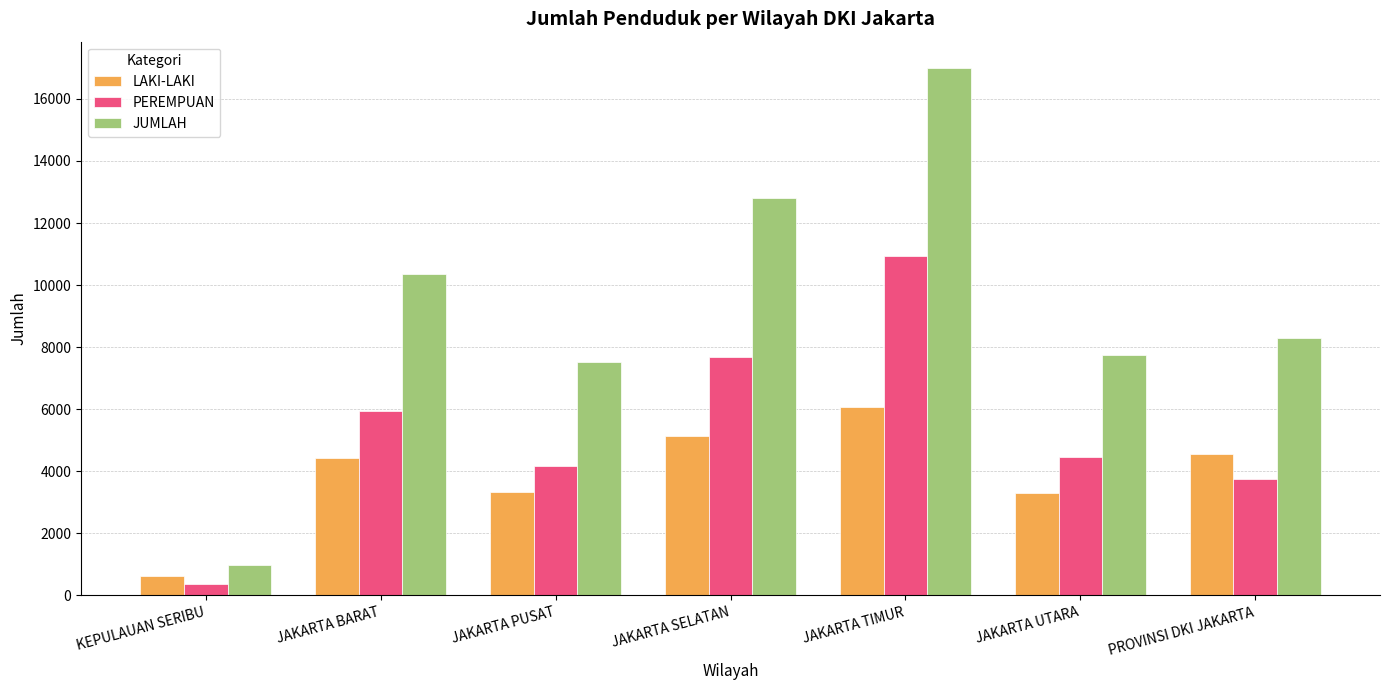

Count the number of categories in the chart.

7